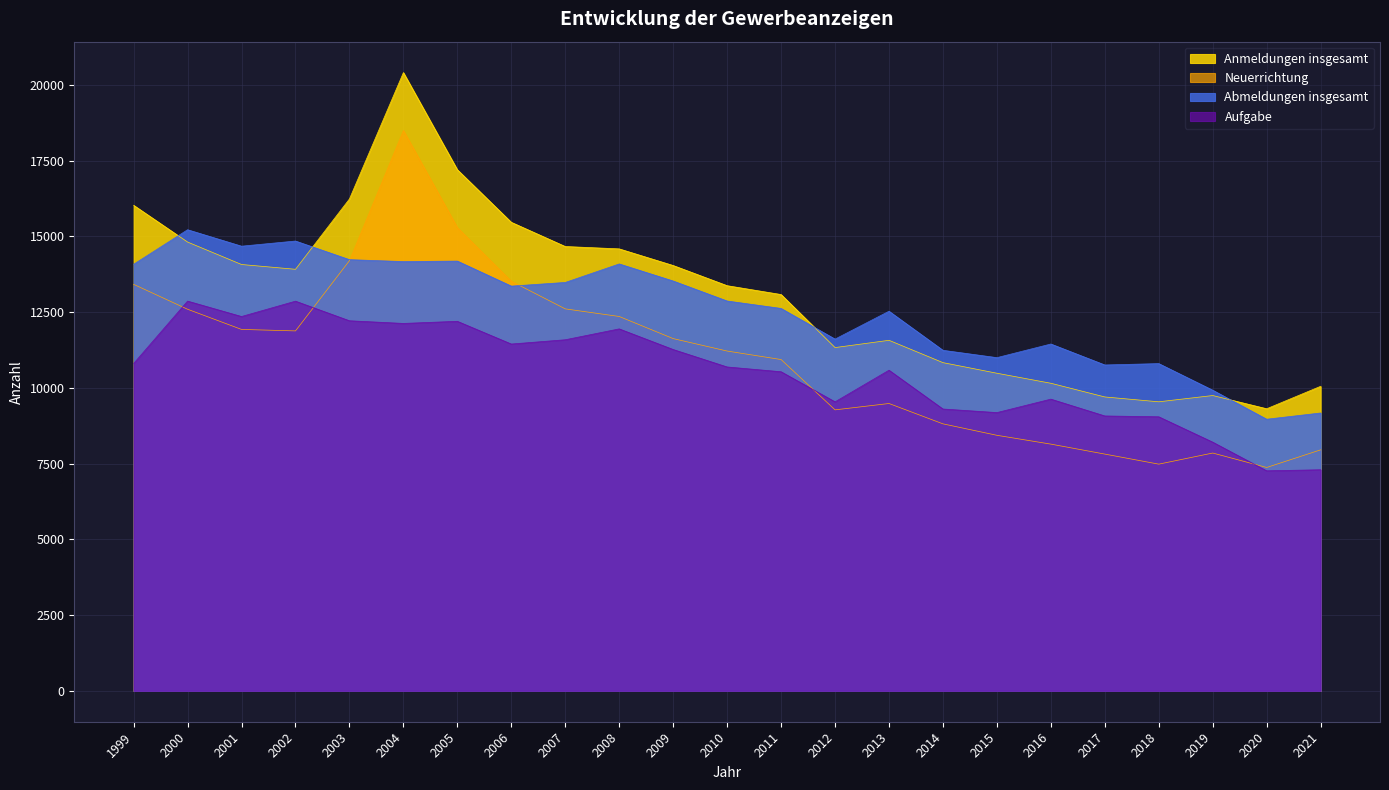

What is the sum of the Aufgabe values at 2008 and 2010?

22637